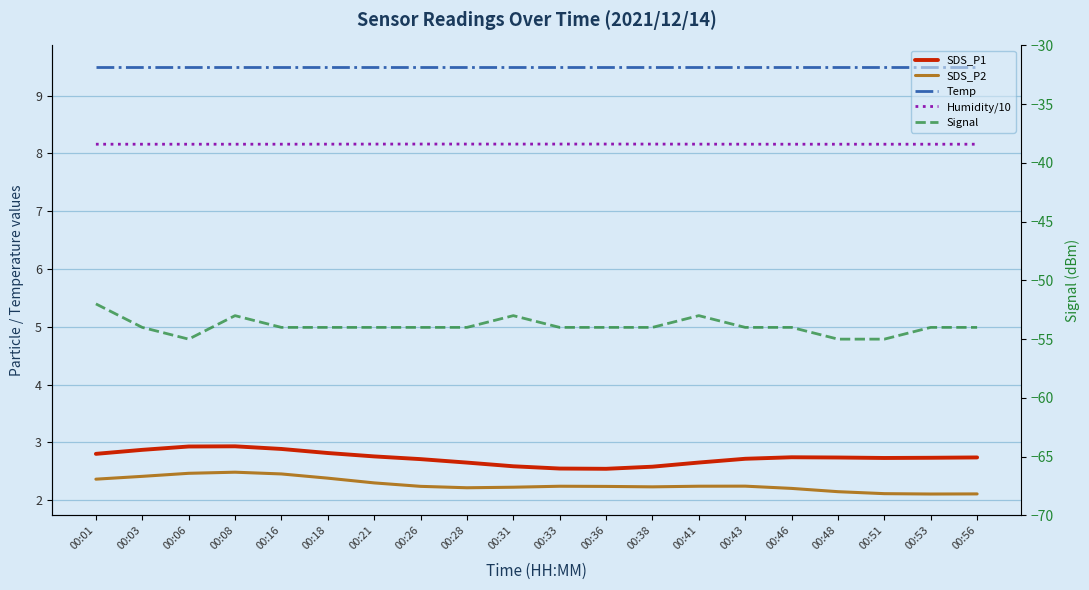

Rank the series at 00:08 from highest to lowest value.

Temp, Humidity/10, SDS_P1, SDS_P2, Signal